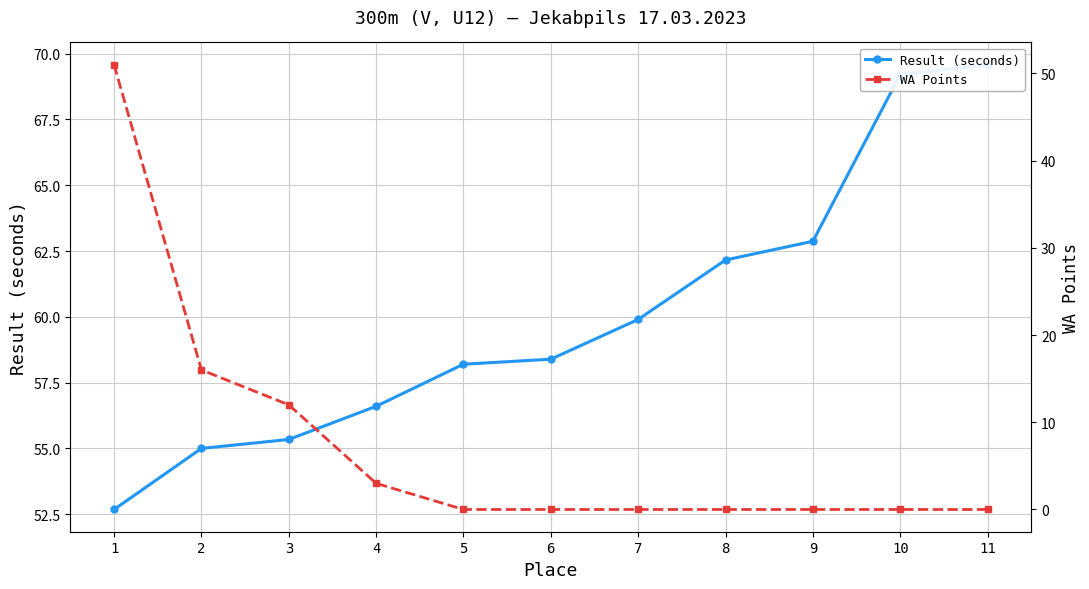

Between 4 and 10, which is larger?

10